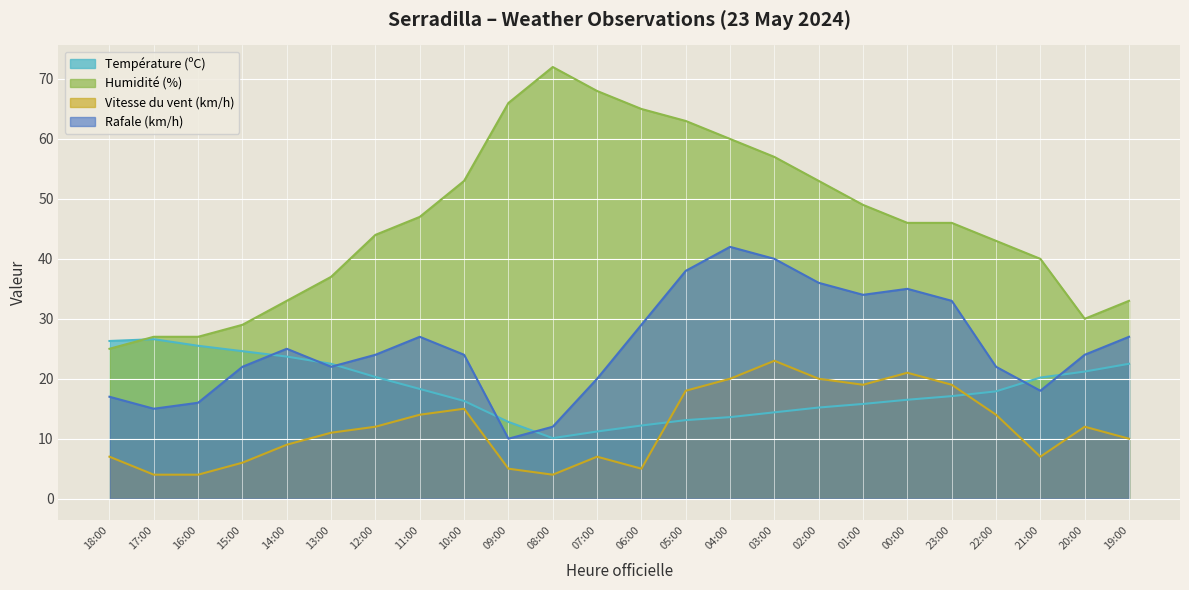

True or false: Rafale (km/h) and Température (ºC) intersect in this chart.

True